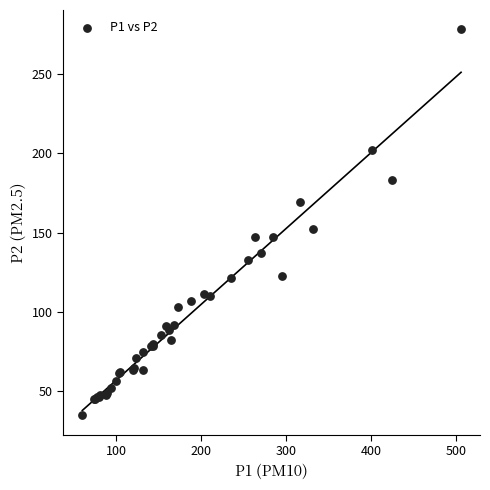

What Y value in the scatter plot is closest to 156?

152.0